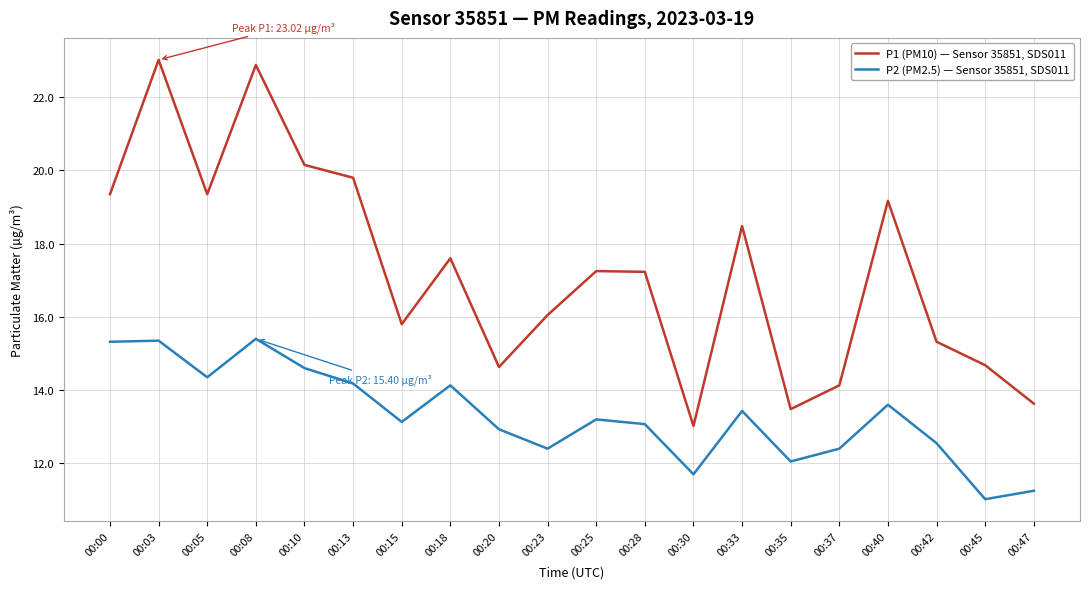

True or false: P2 (PM2.5) — Sensor 35851, SDS011 and P1 (PM10) — Sensor 35851, SDS011 intersect in this chart.

False